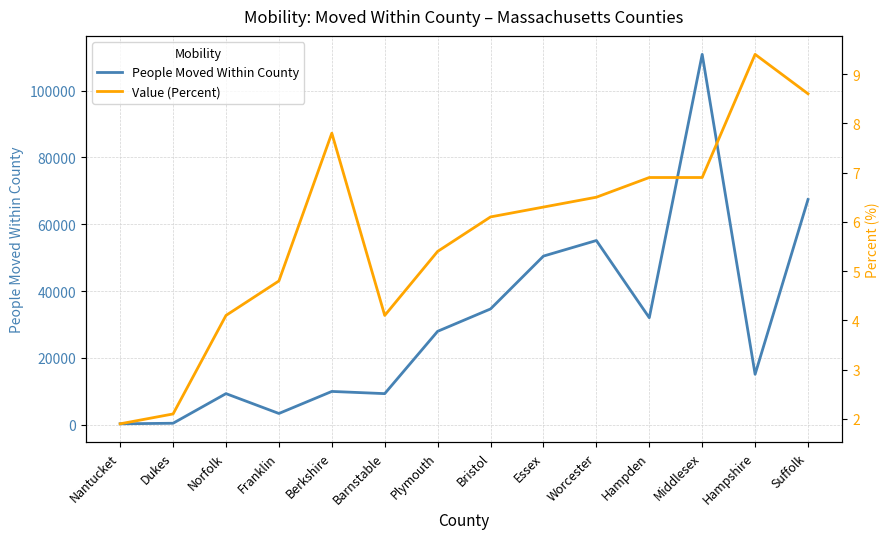

Reading left to right, what are all the values shown in this chart?

People Moved Within County: 264.0	429.0	9297.0	3354.0	9955.0	9297.0	27952.0	34653.0	50475.0	55137.0	32021.0	110870.0	15089.0	67423.0
Value (Percent): 1.9	2.1	4.1	4.8	7.8	4.1	5.4	6.1	6.3	6.5	6.9	6.9	9.4	8.6